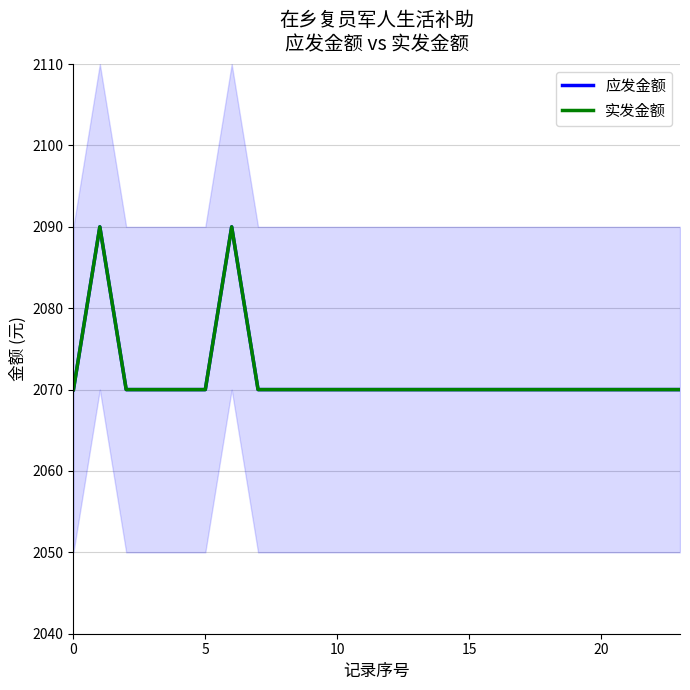

Reading left to right, what are all the values shown in this chart?

应发金额: 2070	2090	2070	2070	2070	2070	2090	2070	2070	2070	2070	2070	2070	2070	2070	2070	2070	2070	2070	2070	2070	2070	2070	2070
实发金额: 2070	2090	2070	2070	2070	2070	2090	2070	2070	2070	2070	2070	2070	2070	2070	2070	2070	2070	2070	2070	2070	2070	2070	2070